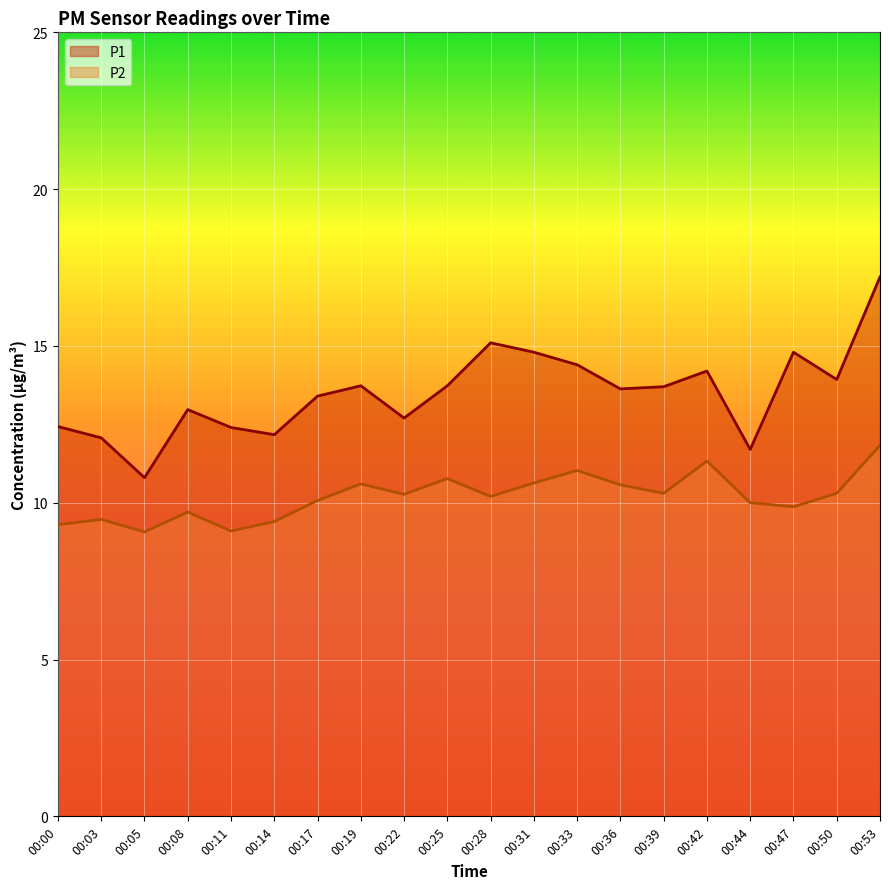

At which category does P2 reach its first local valley?

00:05